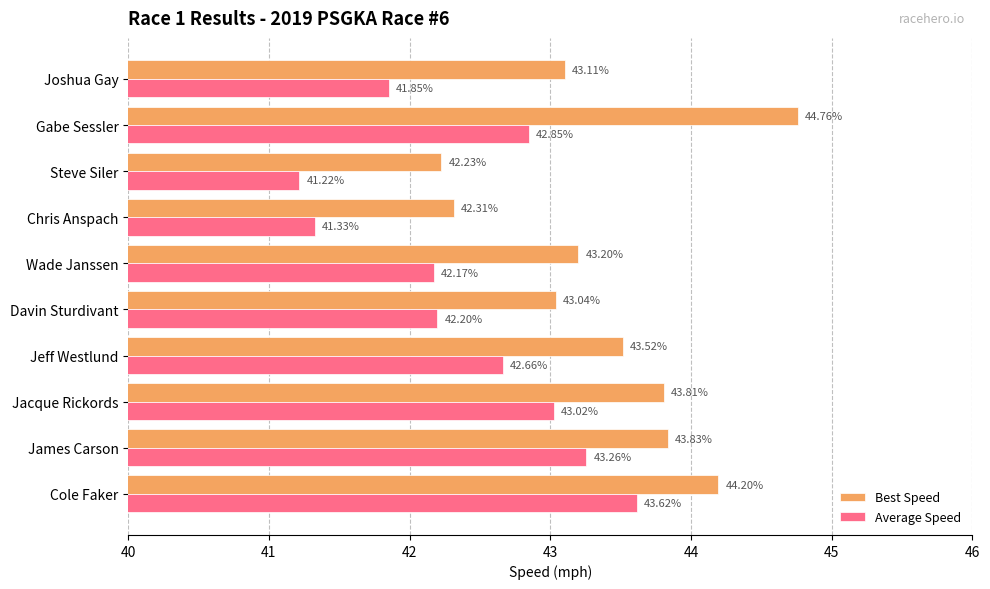

At which label is Best Speed closest to 43?

Davin Sturdivant